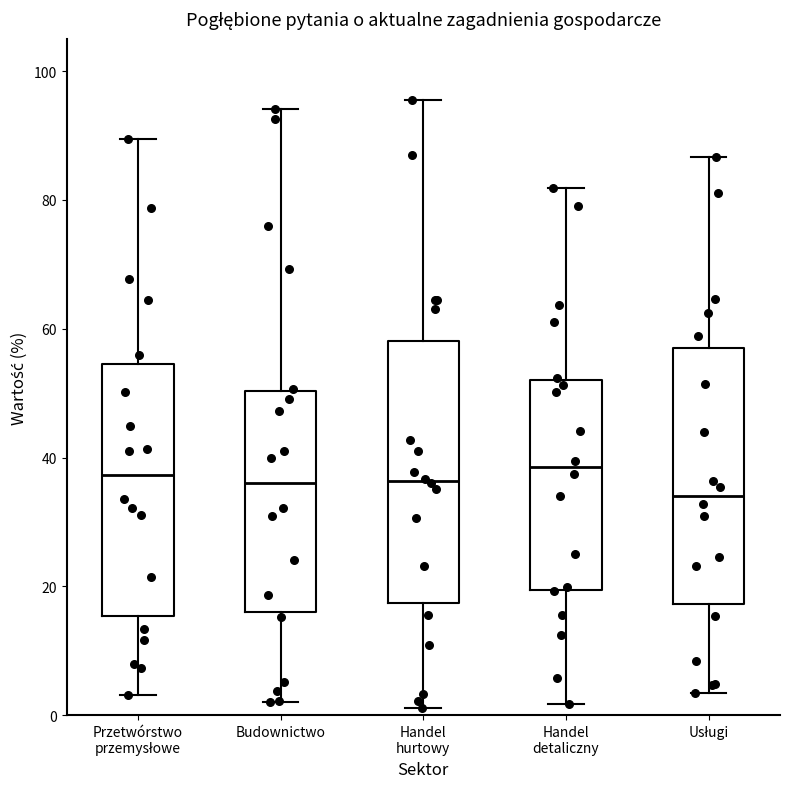

Which box has the lowest median line?

Usługi